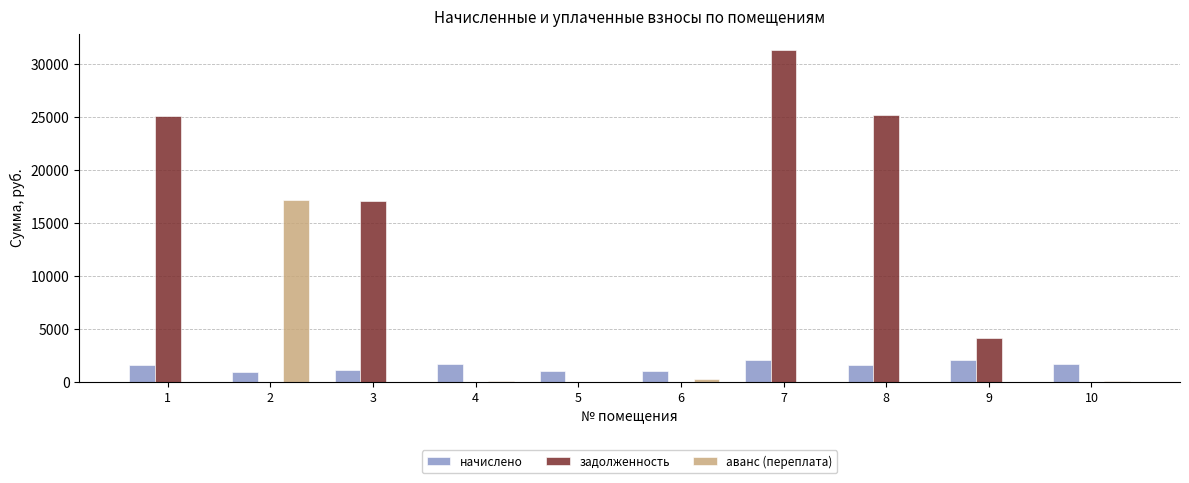

How many data points in задолженность are above 4155?

5